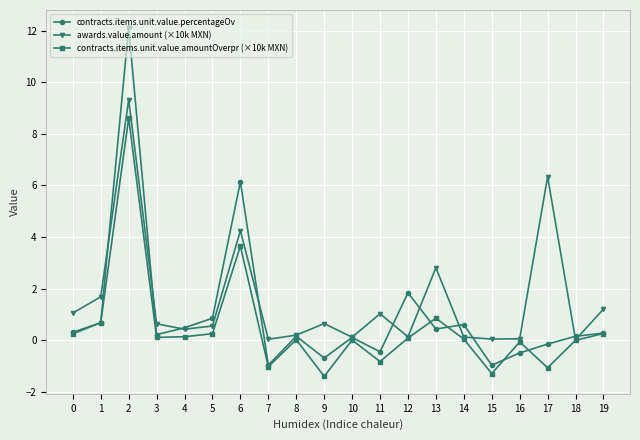

What is the sum of all awards.value.amount (×10k MXN) values?

30.8